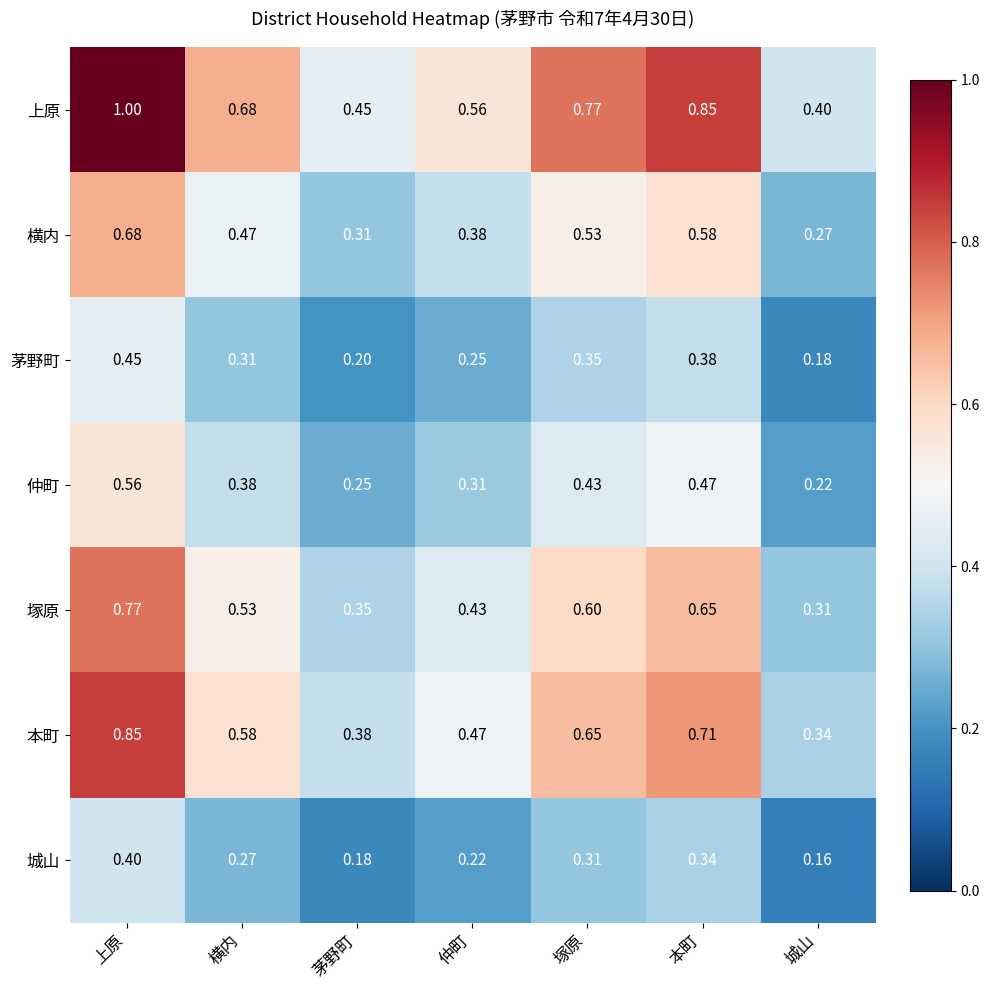

List the series in order of their peak value, lowest first.

城山, 茅野町, 仲町, 横内, 塚原, 本町, 上原